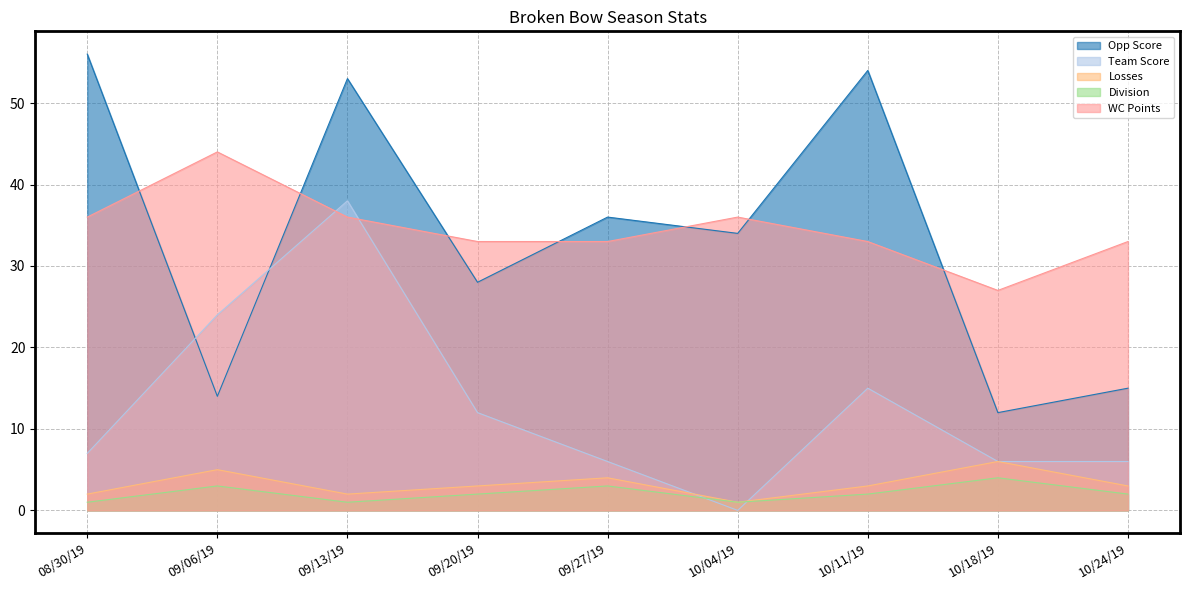

What are all the series names shown in the legend?

Opp Score, Team Score, Losses, Division, WC Points